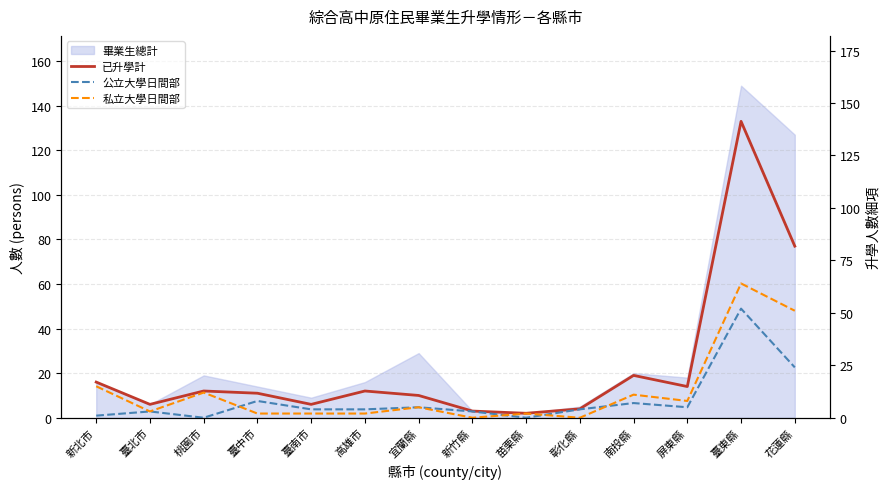

What is the value of the 私立大學日間部 point at the 12th from the left?

8